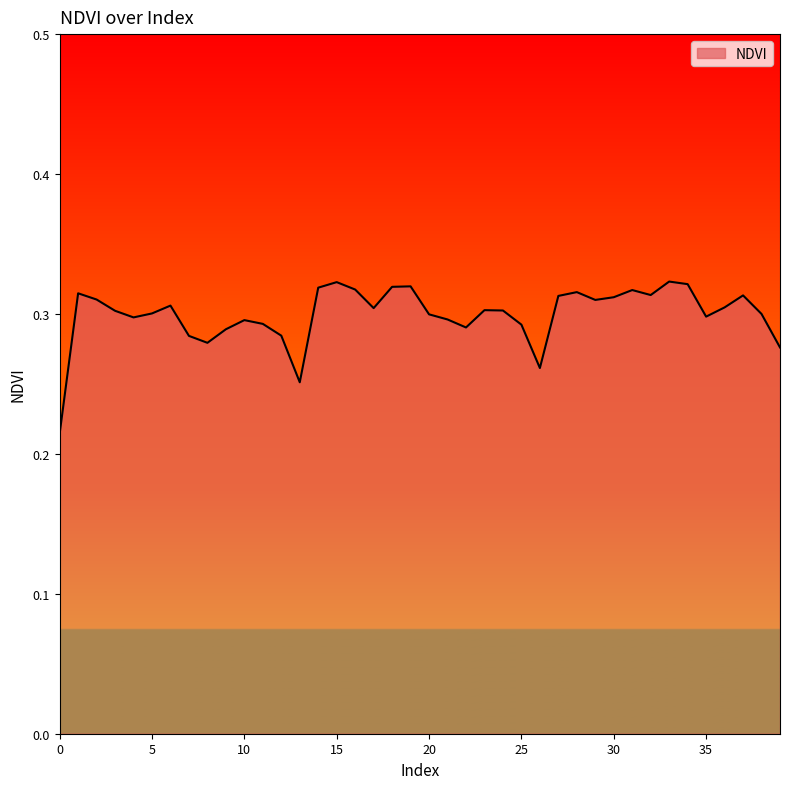

True or false: the data has more than 0 interior local peaks.

True